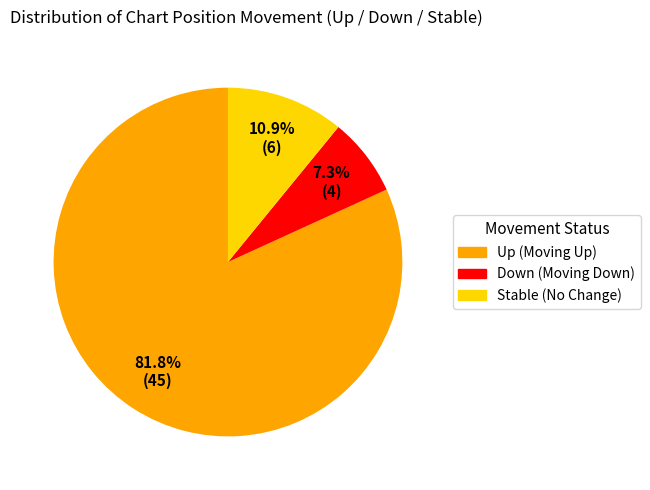

How many slices are in this pie chart?

3